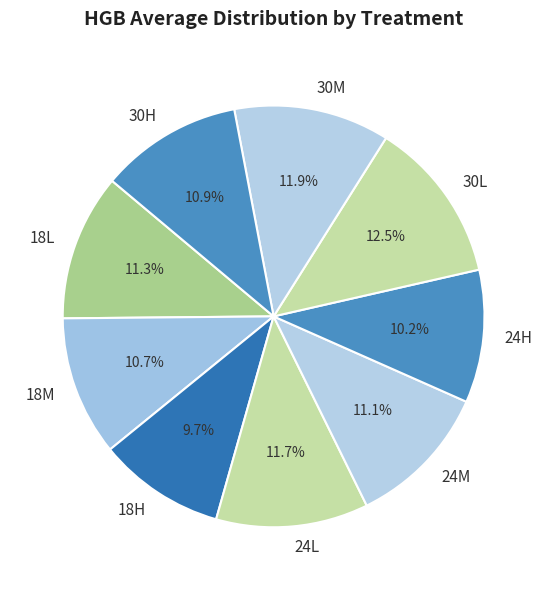

Approximately how many times larger is the value at 18H compared to 24H?

1.0